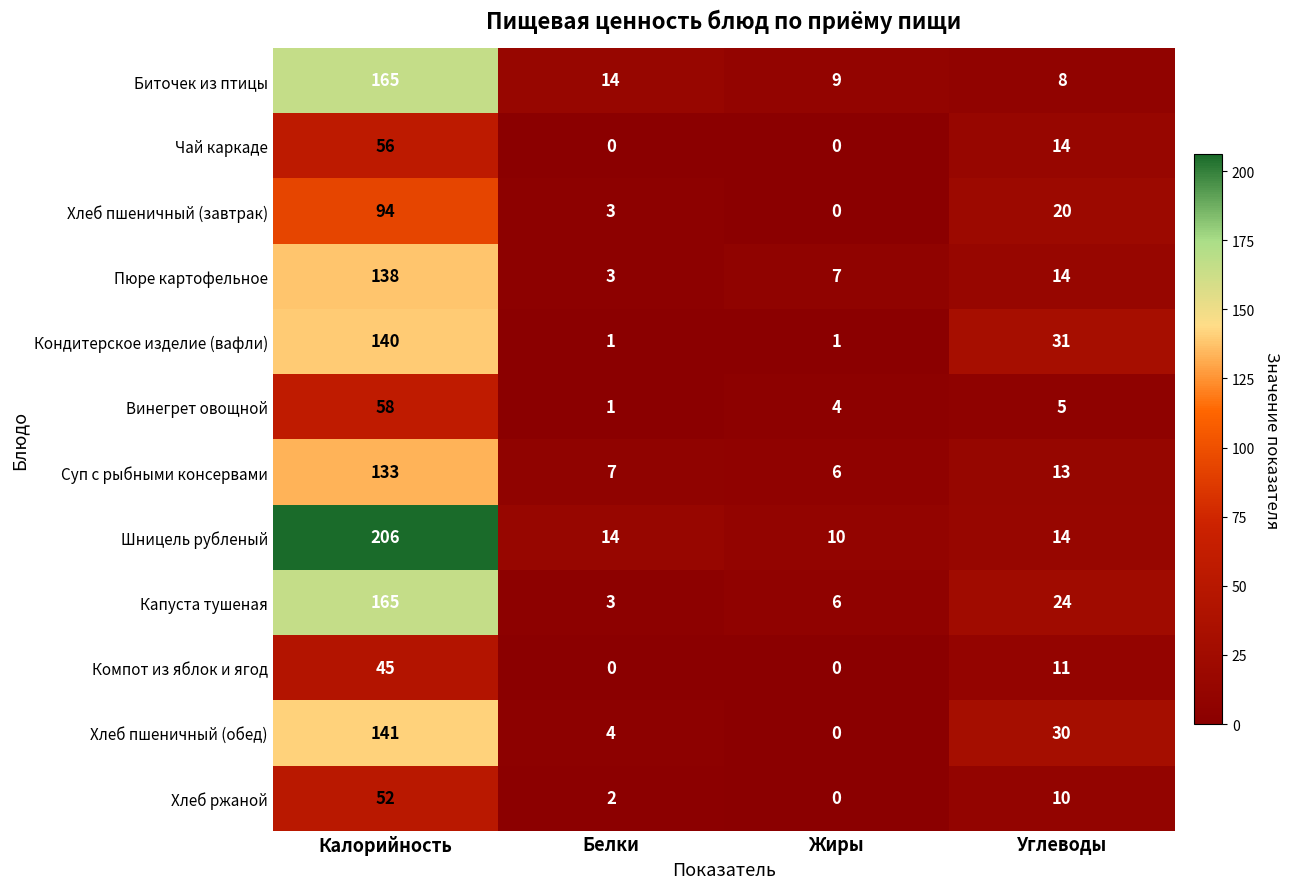

What is the spread (max minus min) of values at Жиры?

10